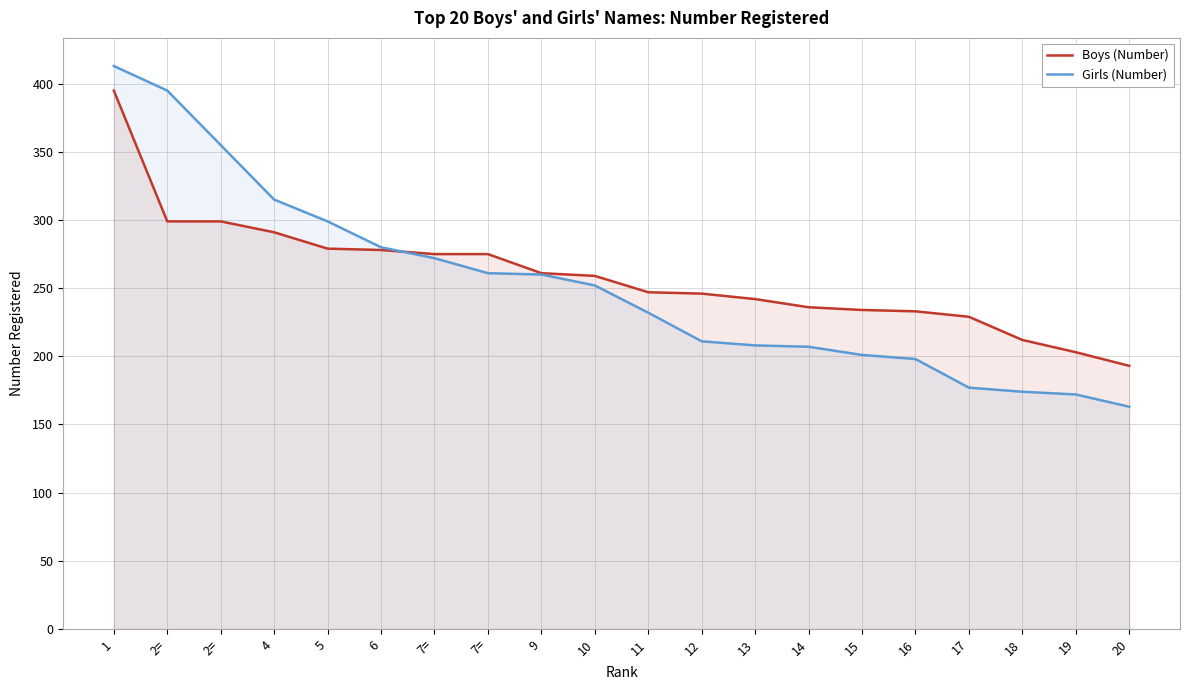

How many lines are shown in the chart?

2